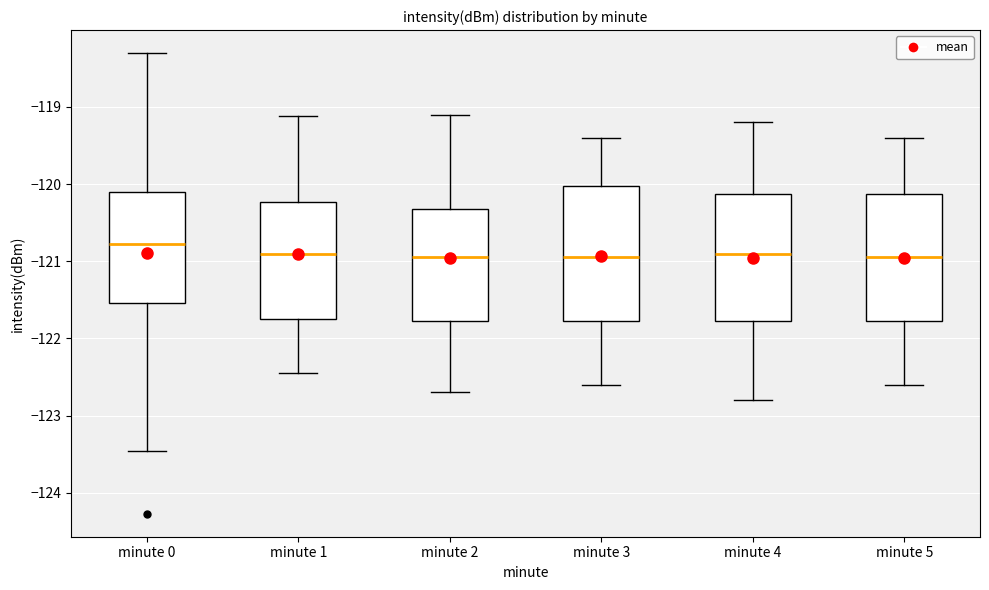

Reading left to right, read every box against the y-axis: the position of its median line, the range the box covers, and the ends of its whiskers. The values are not printed on the chart, so give them approximately, as read against the axis.

minute 0: median -120.8, box -121.5 to -120.1, whiskers -123.5 to -118.3
minute 1: median -120.9, box -121.7 to -120.2, whiskers -122.4 to -119.1
minute 2: median -120.9, box -121.8 to -120.3, whiskers -122.7 to -119.1
minute 3: median -120.9, box -121.8 to -120.0, whiskers -122.6 to -119.4
minute 4: median -120.9, box -121.8 to -120.1, whiskers -122.8 to -119.2
minute 5: median -120.9, box -121.8 to -120.1, whiskers -122.6 to -119.4